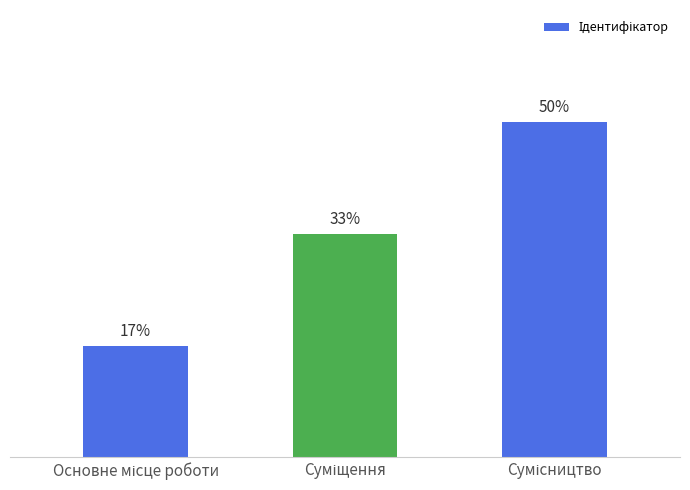

What position from the right is Суміщення?

2